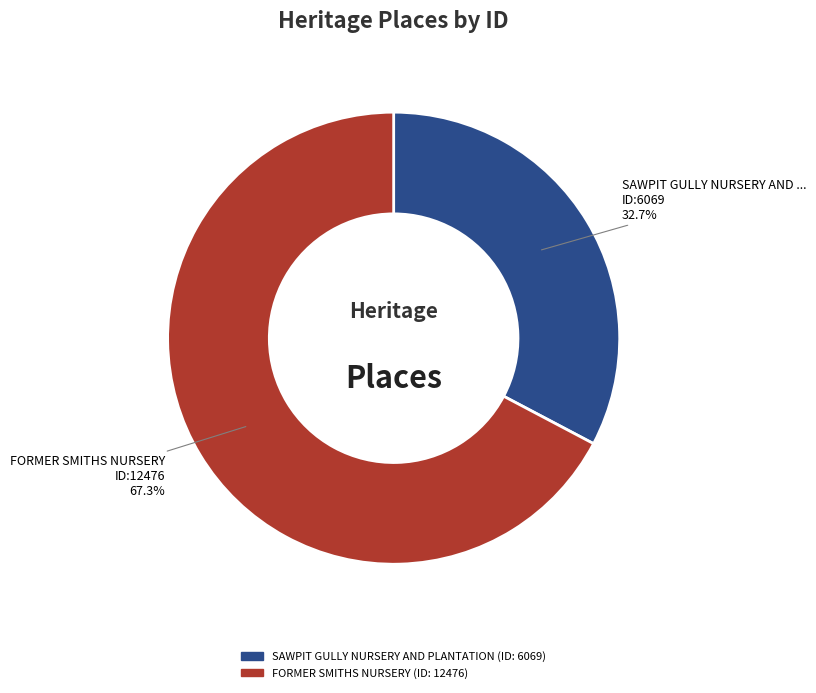

Is FORMER SMITHS NURSERY the majority of the pie?

Yes